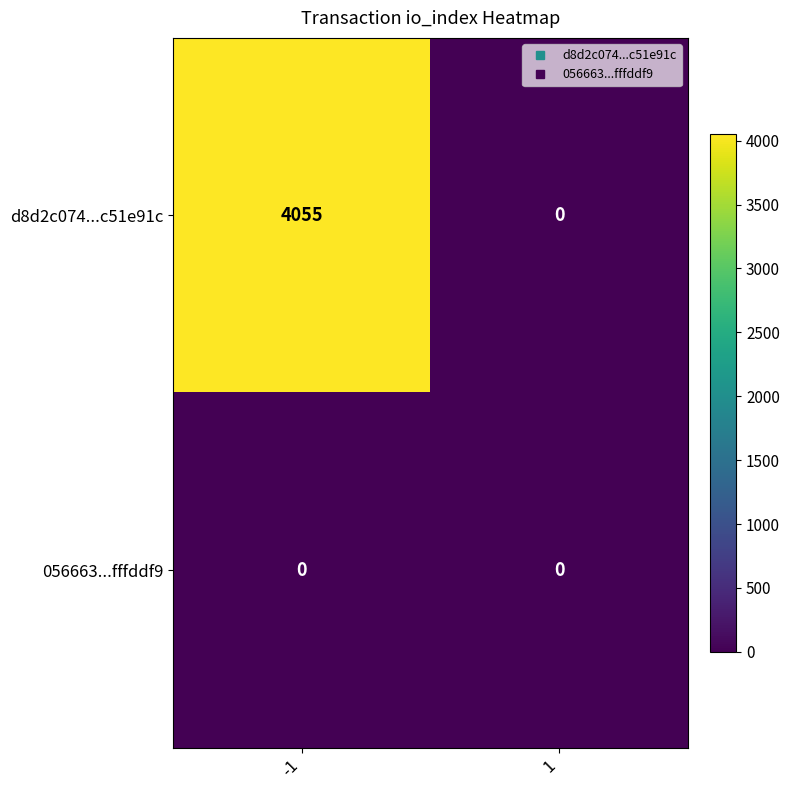

Reading left to right, list all the values displayed in this chart.

d8d2c074...c51e91c: 4055	0
056663...fffddf9: 0	0